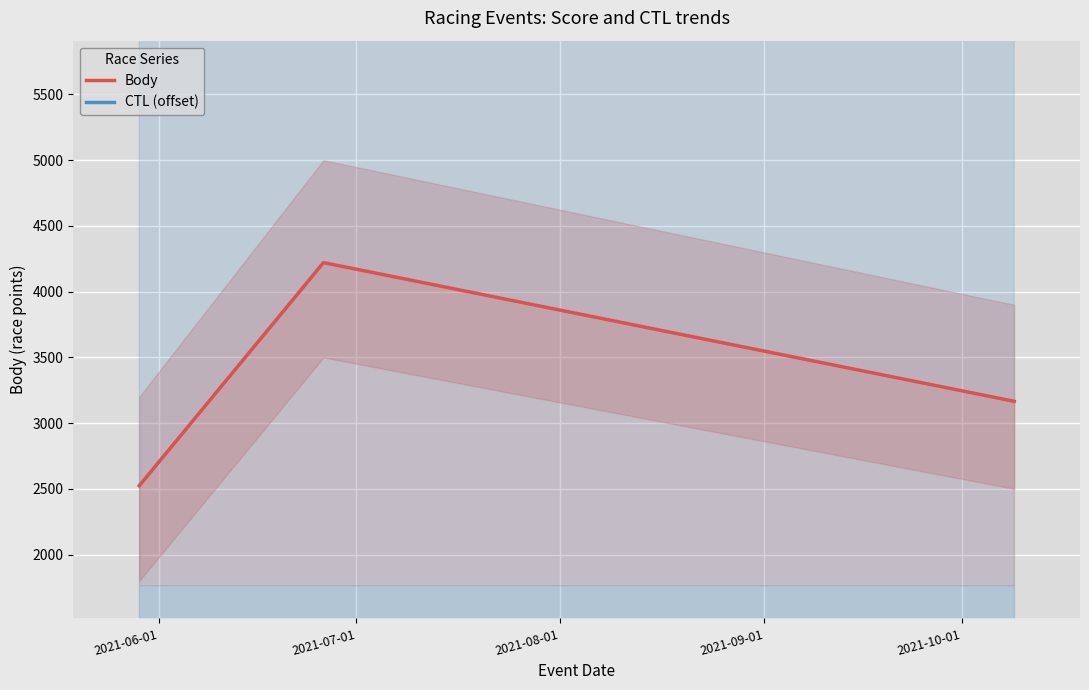

What is the highest value of the Body series?

4221